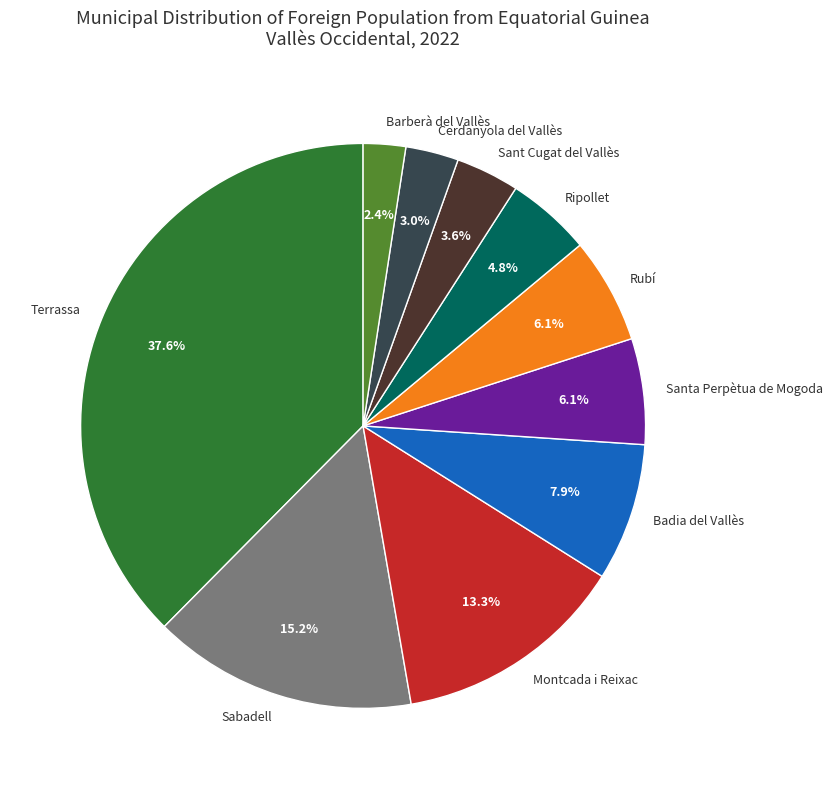

Which has a higher value, Rubí or Cerdanyola del Vallès?

Rubí